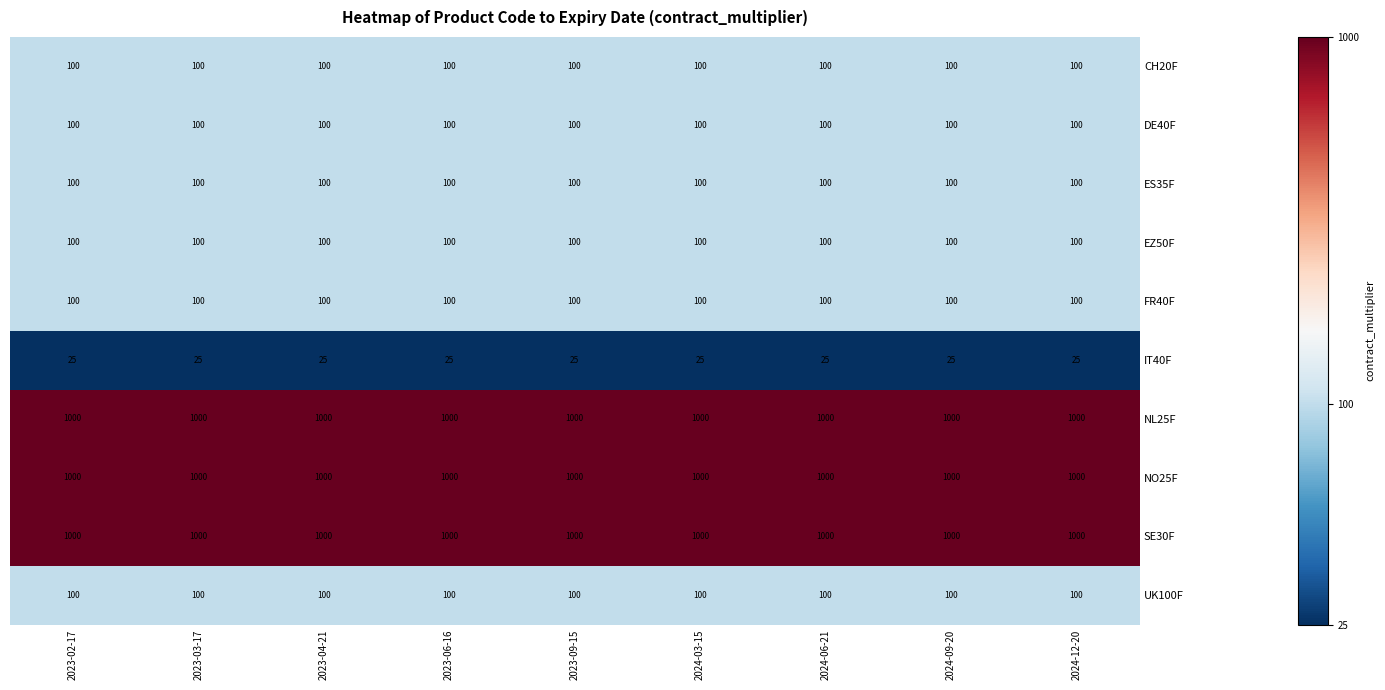

Is it true that FR40F equals 139 at 2024-12-20?

False